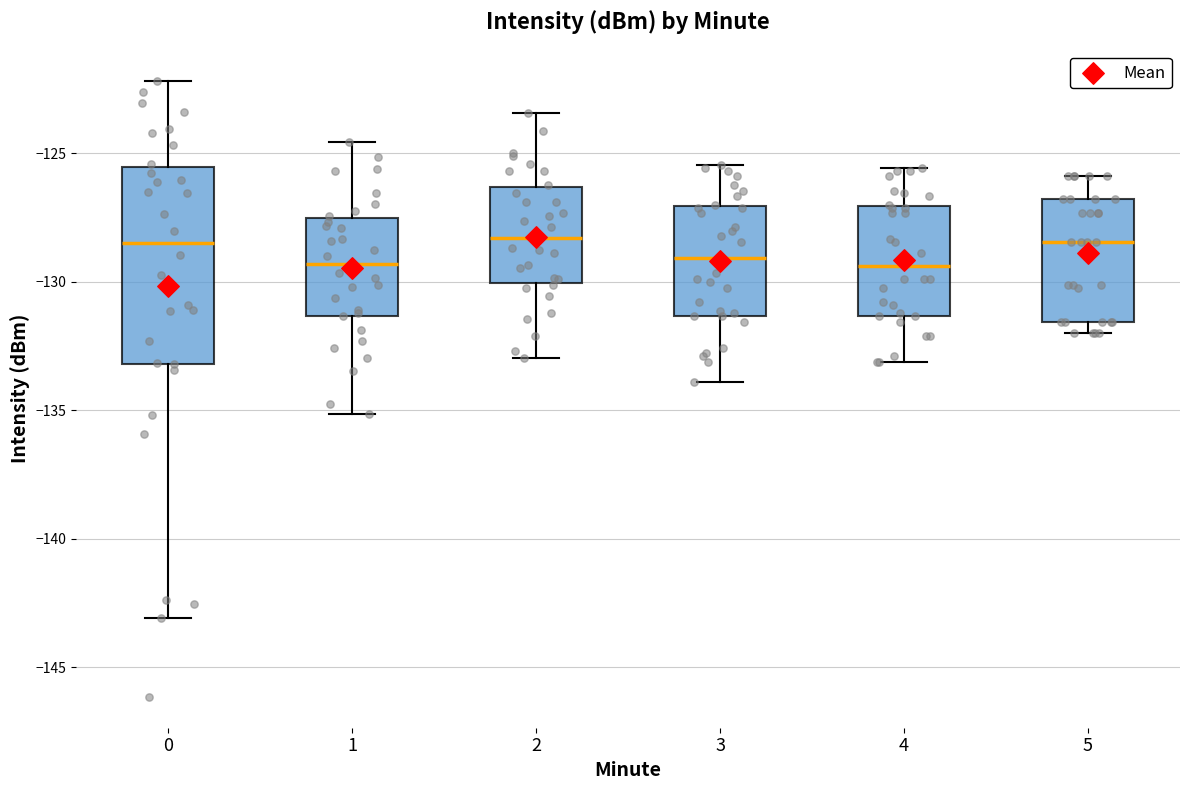

Reading left to right, read every box against the y-axis: the position of its median line, the range the box covers, and the ends of its whiskers. The values are not printed on the chart, so give them approximately, as read against the axis.

0: median -128.5, box -133.0 to -125.5, whiskers -143.0 to -122.0
1: median -129.5, box -131.5 to -127.5, whiskers -135.0 to -124.5
2: median -128.5, box -130.0 to -126.5, whiskers -133.0 to -123.5
3: median -129.0, box -131.5 to -127.0, whiskers -134.0 to -125.5
4: median -129.5, box -131.5 to -127.0, whiskers -133.0 to -125.5
5: median -128.5, box -131.5 to -127.0, whiskers -132.0 to -126.0